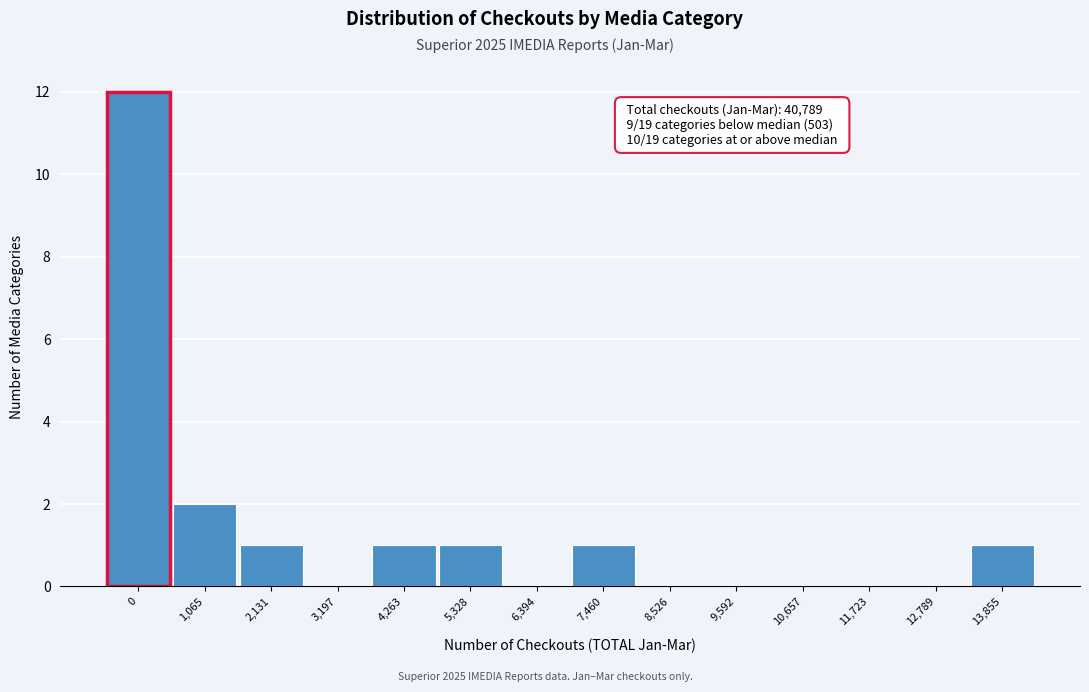

Reading left to right, list all the values displayed in this chart.

0=12	1,065=2	2,131=1	3,197=0	4,263=1	5,328=1	6,394=0	7,460=1	8,526=0	9,592=0	10,657=0	11,723=0	12,789=0	13,855=1